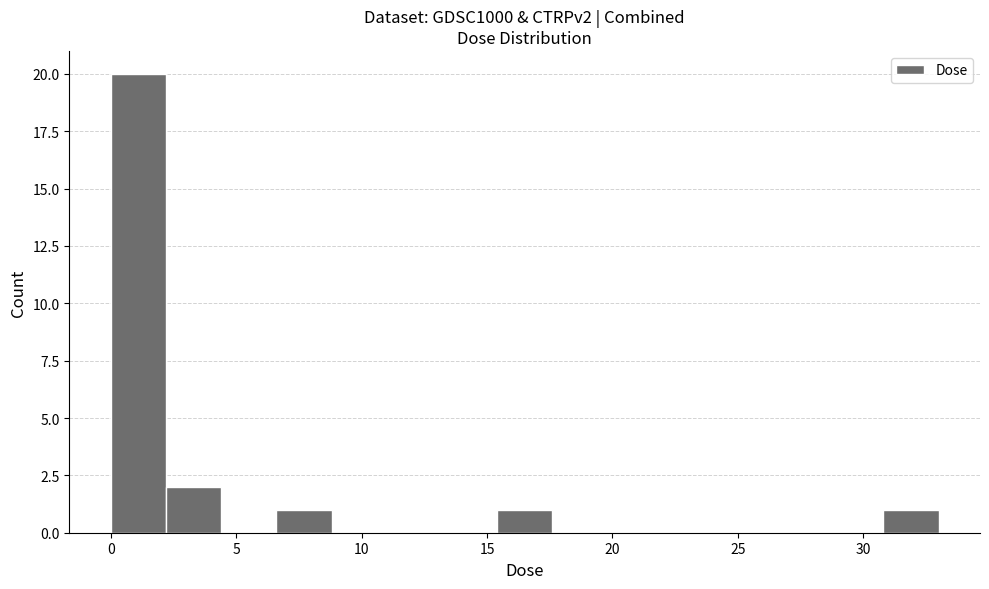

Over which range of the x-axis is the bar tallest?

0.0 to 2.0